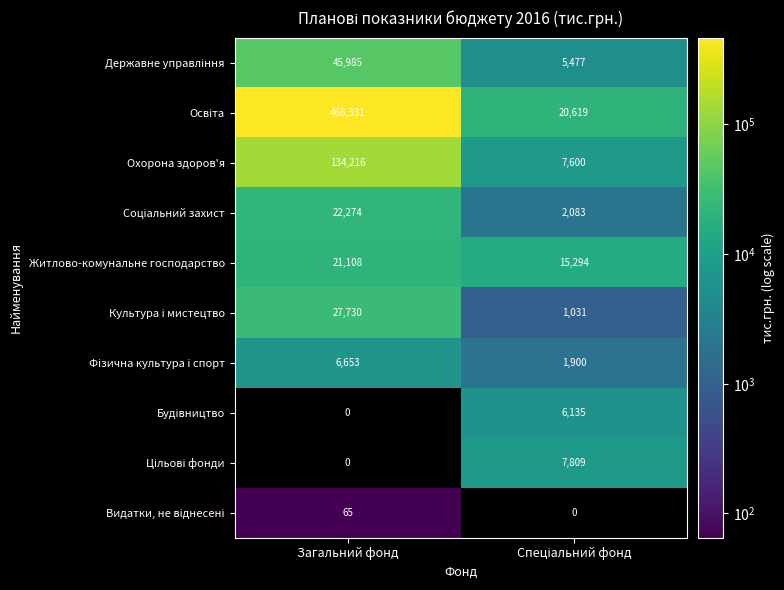

What is the sum of all Охорона здоров'я values?

141816